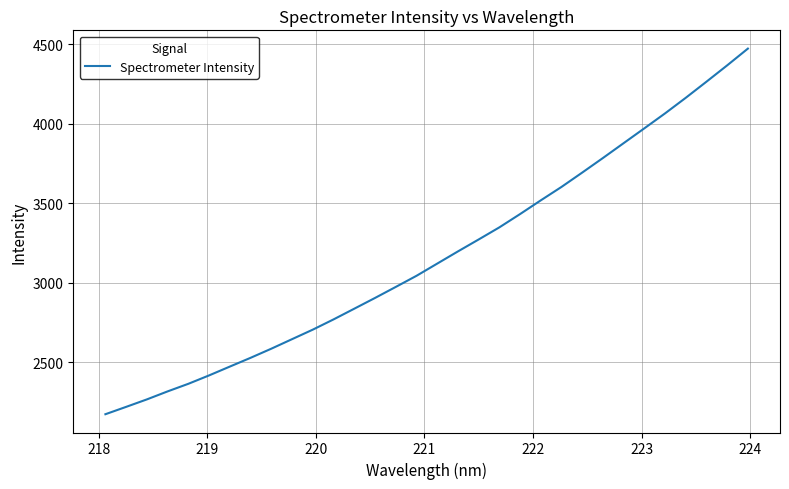

What is the difference between the maximum and minimum values?

2301.8